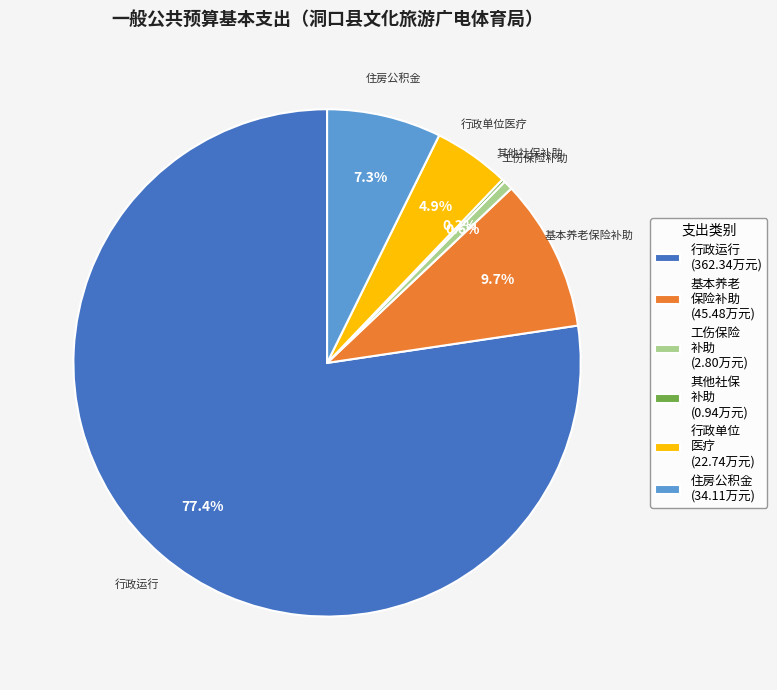

Does 工伤保险 补助 (2.80万元) represent more than half of the total?

No